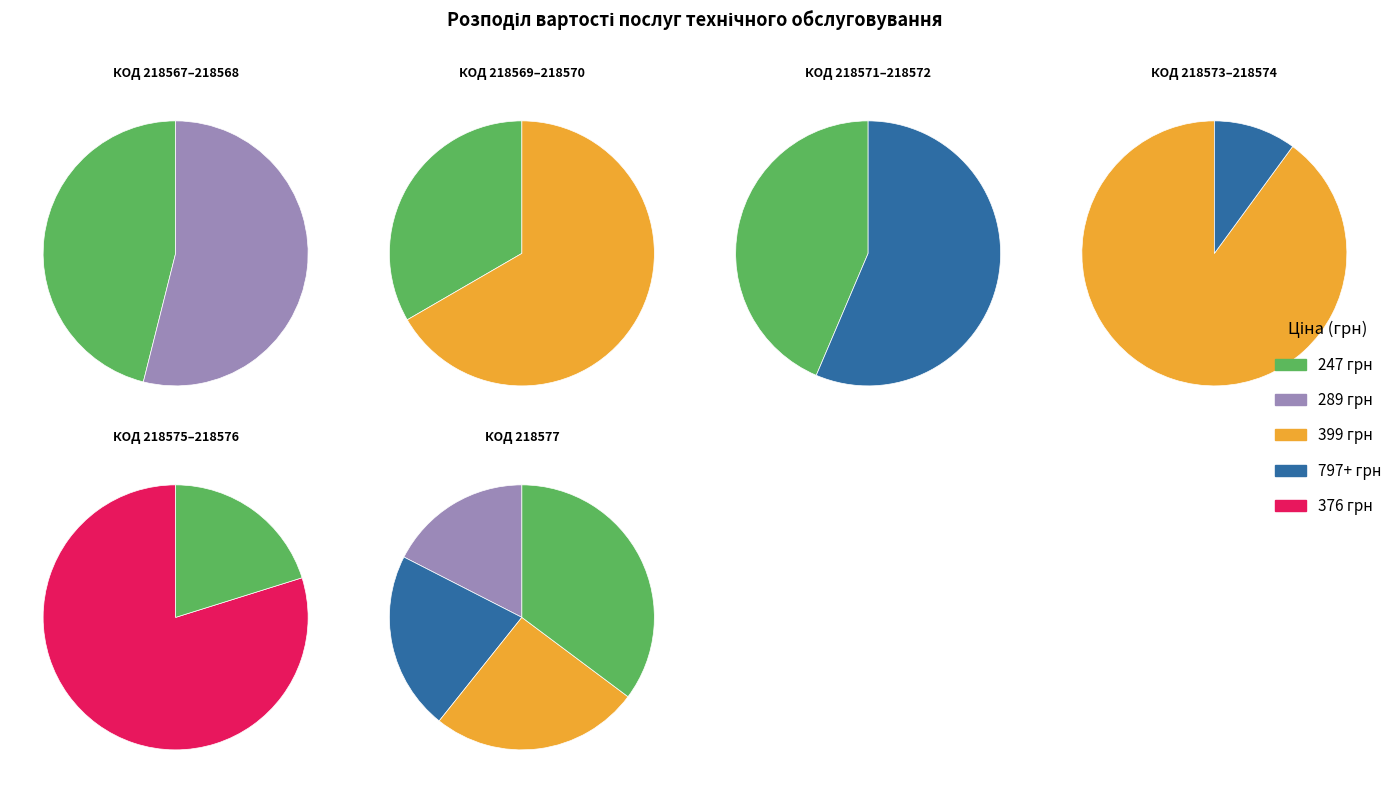

What is the largest slice in the pie chart?

218573